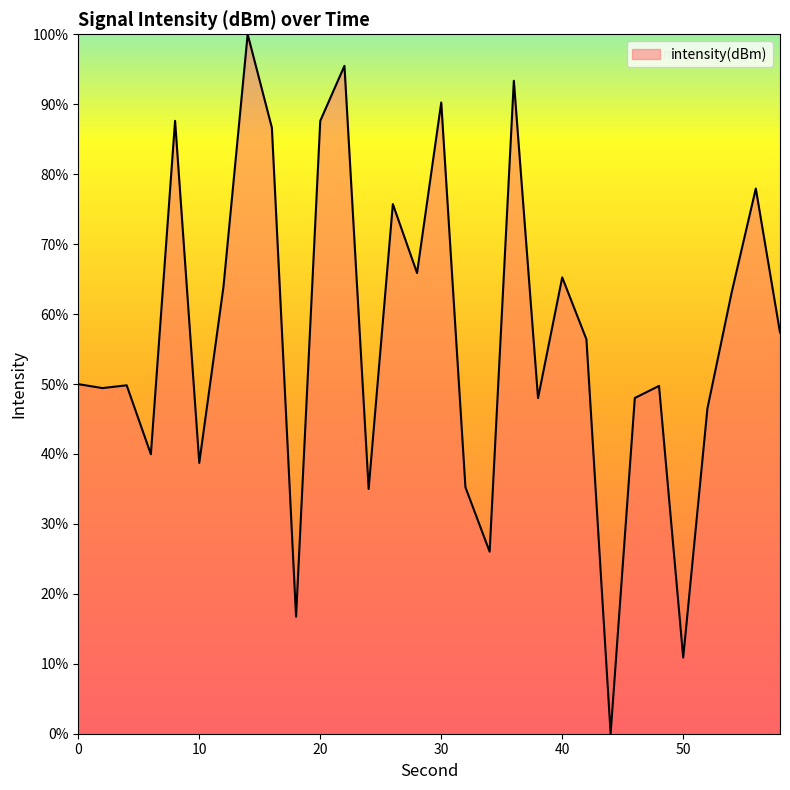

What is the difference between the maximum and minimum values?

100.0